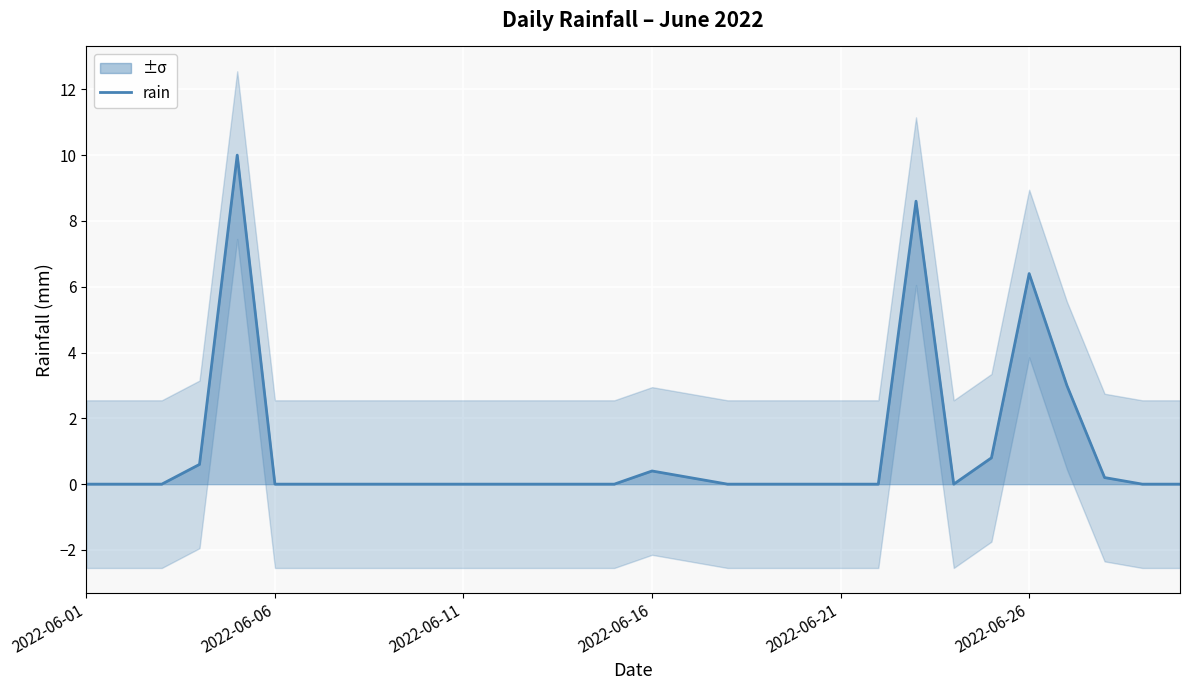

True or false: rain has a value of -6.4 at 2022-06-21.

False